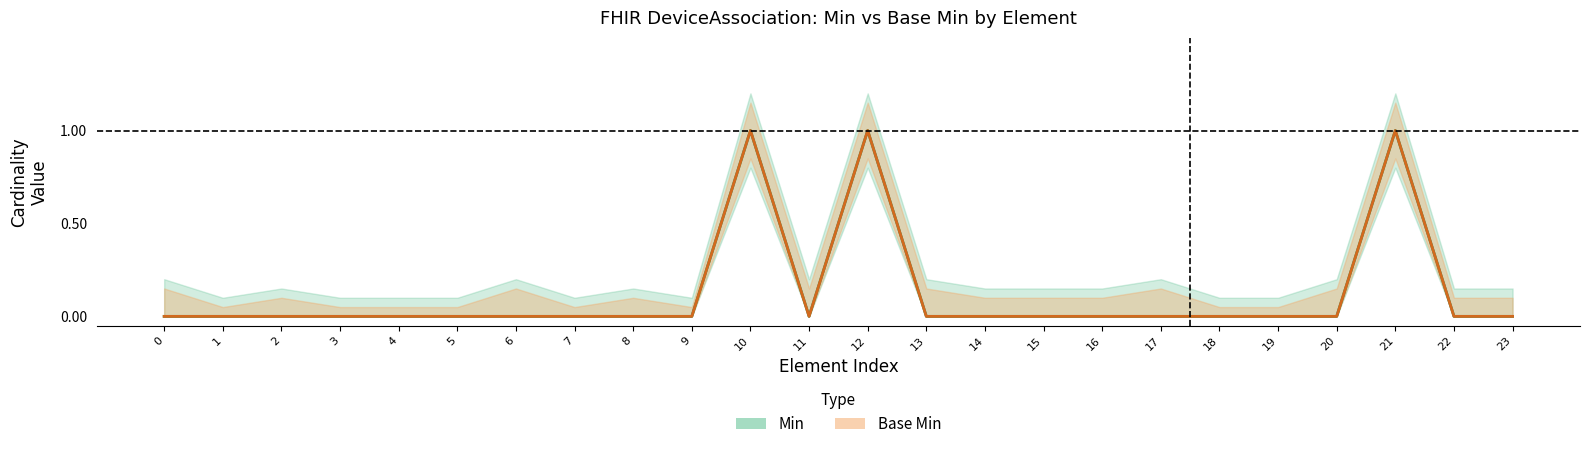

The Min series shows 0 at 0. True or false?

True